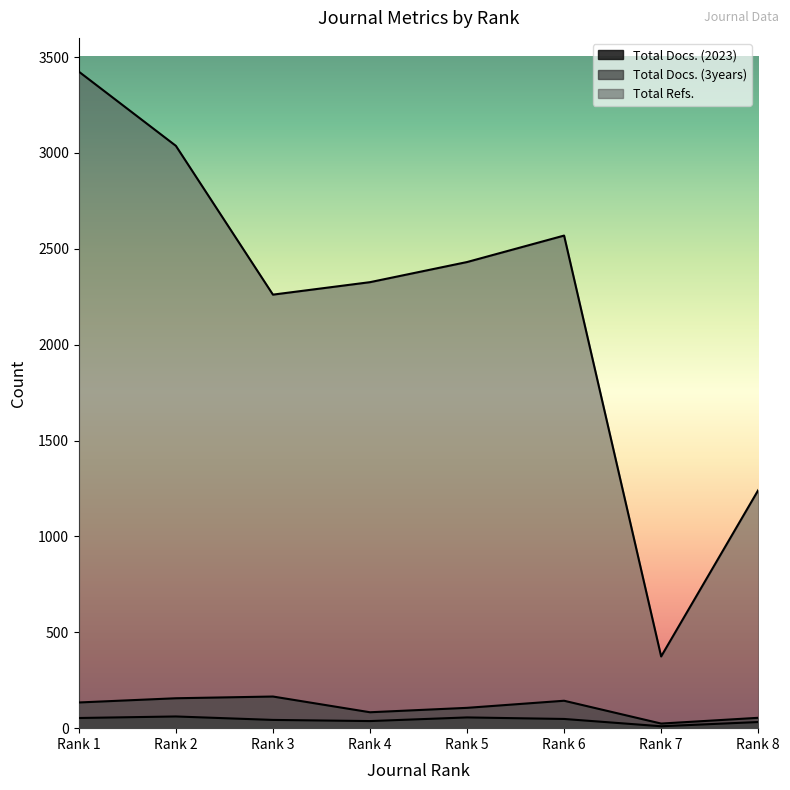

At which label does Total Docs. (3years) first exceed 134?

Rank 2